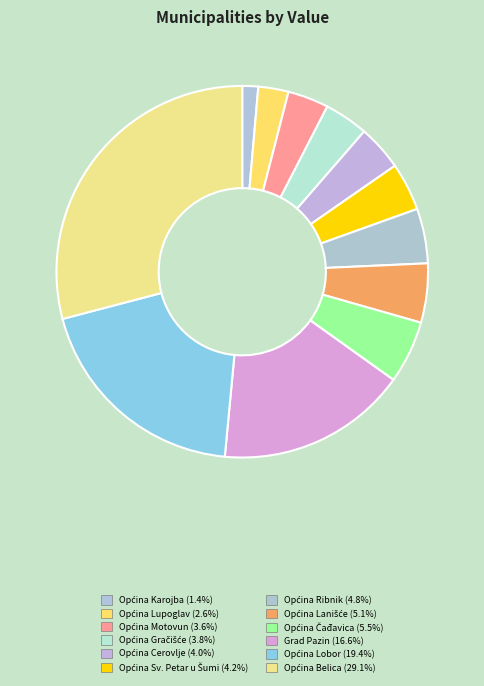

To the nearest percent, what is the difference between the largest and smallest slice percentages?

28%